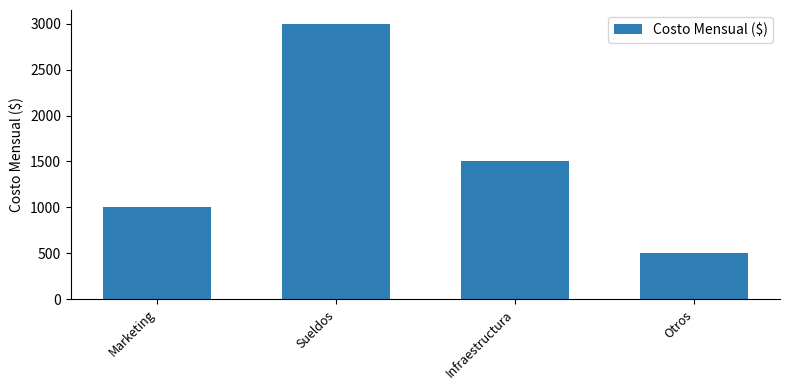

List the labels in order of value, smallest first.

Otros, Marketing, Infraestructura, Sueldos